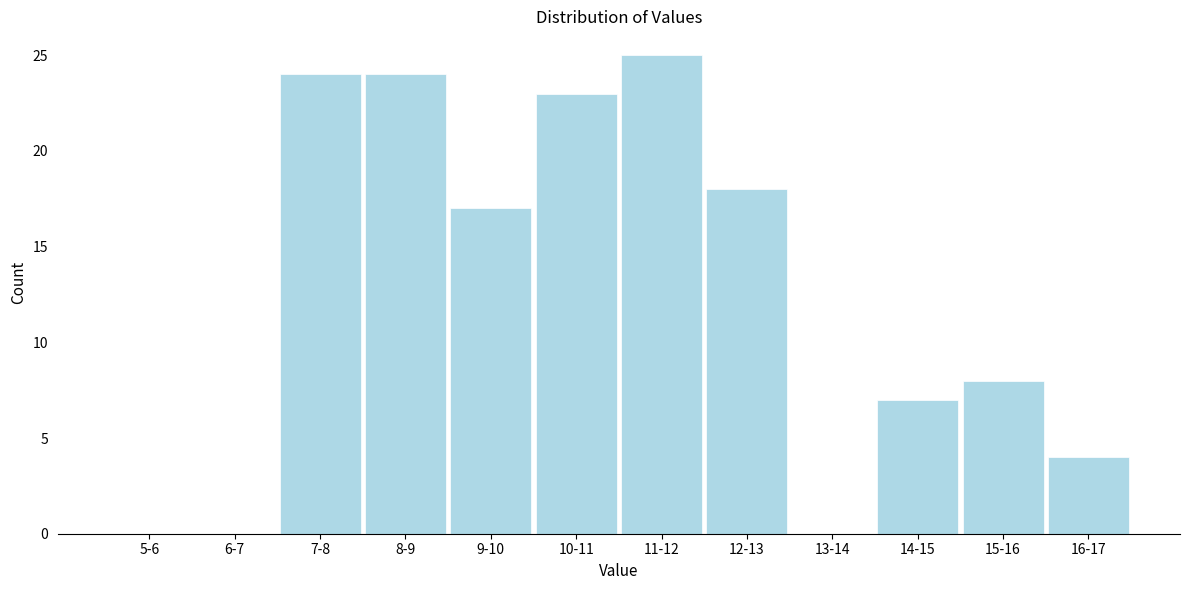

Reading left to right, list all the values displayed in this chart.

5-6=0	6-7=0	7-8=24	8-9=24	9-10=17	10-11=23	11-12=25	12-13=18	13-14=0	14-15=7	15-16=8	16-17=4